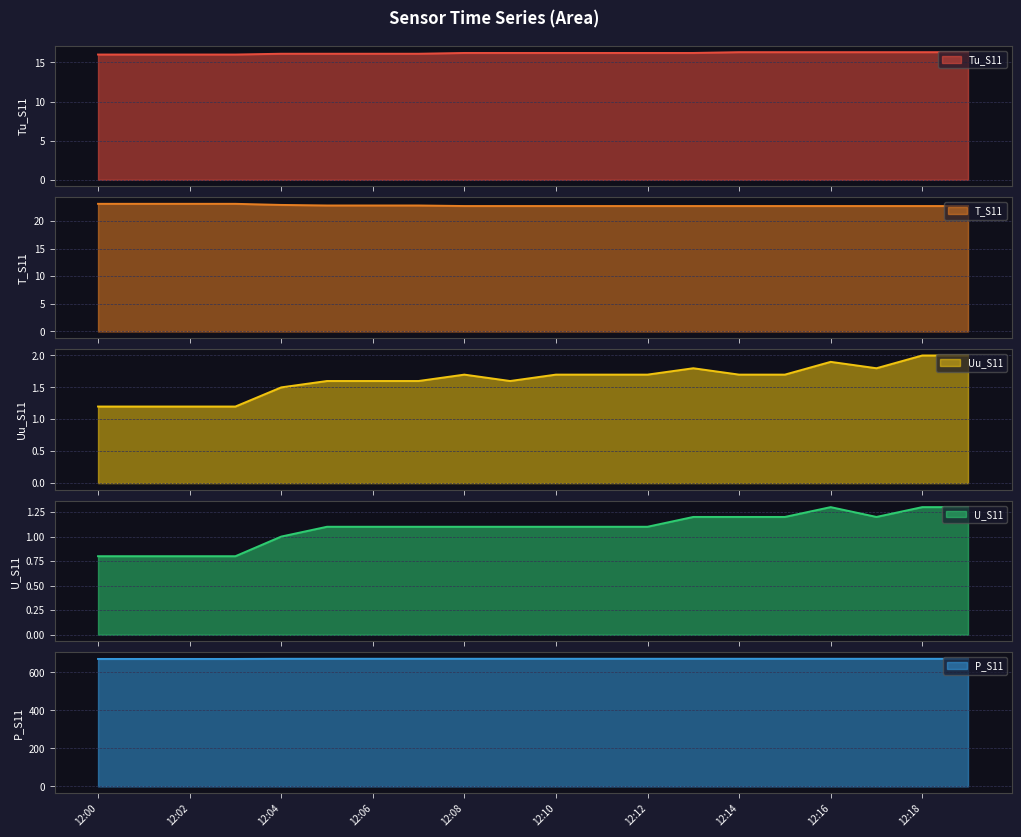

The P_S11 series shows 671.5 at 12:09. True or false?

True